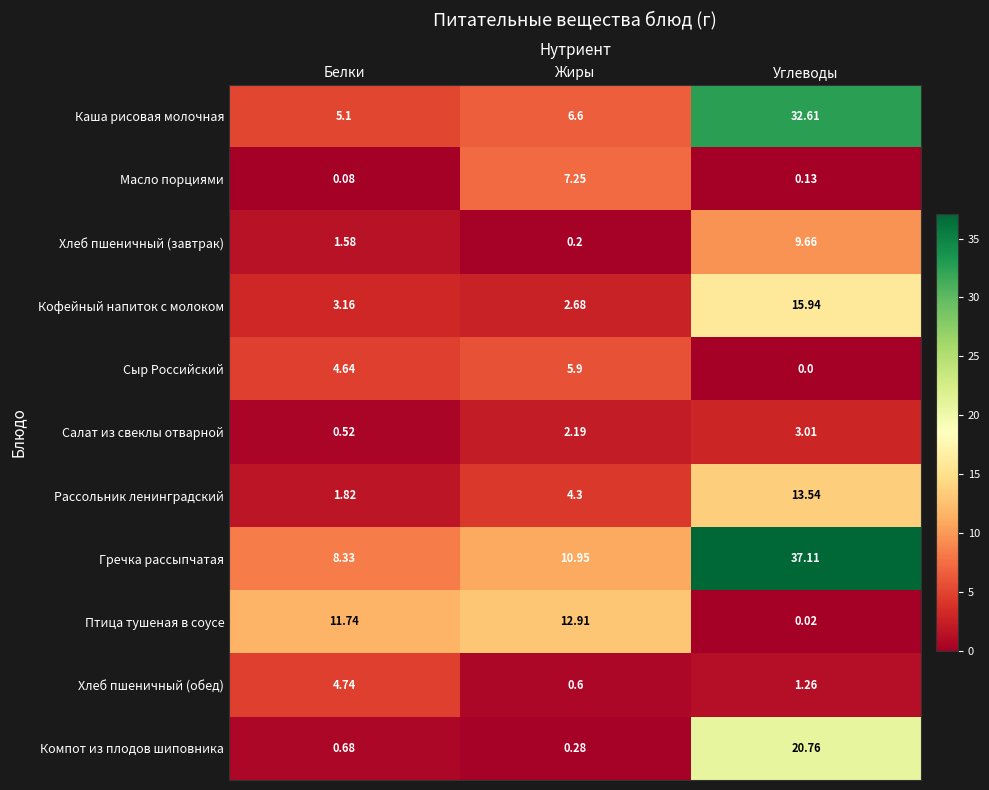

Where does the Кофейный напиток с молоком series first go above 3?

Белки